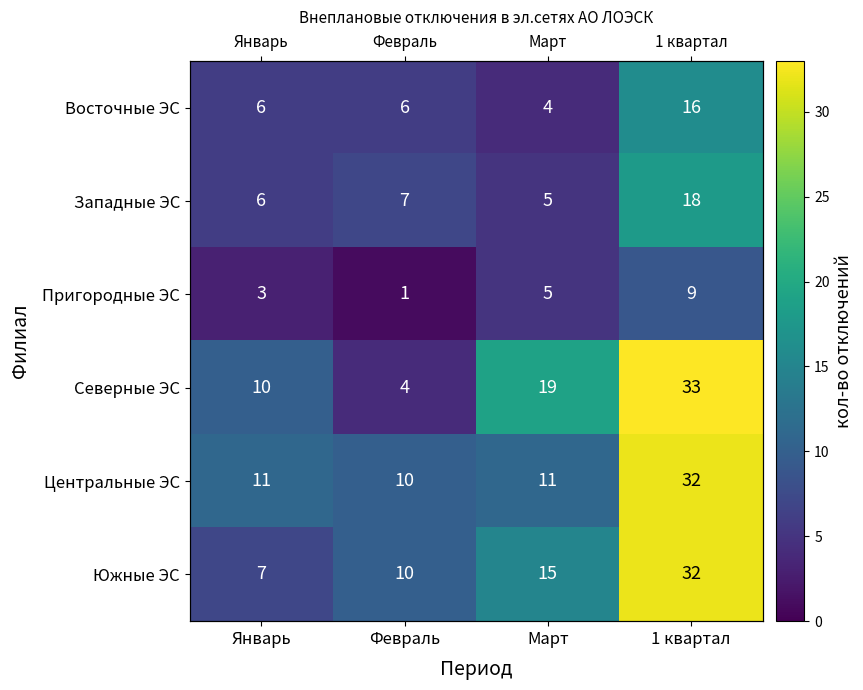

How many Южные ЭС values are between 10 and 32?

3